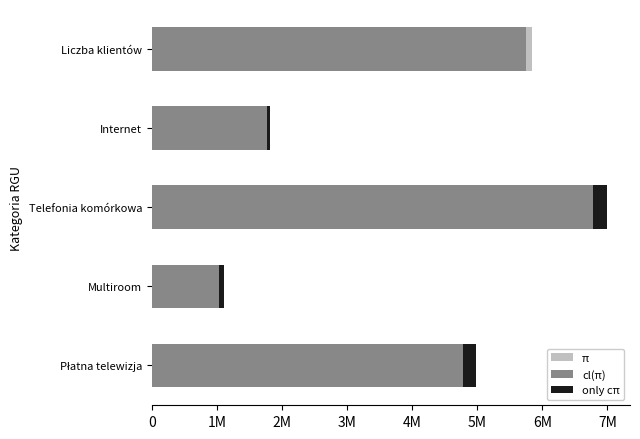

Between Telefonia komórkowa and Multiroom, which is larger?

Telefonia komórkowa